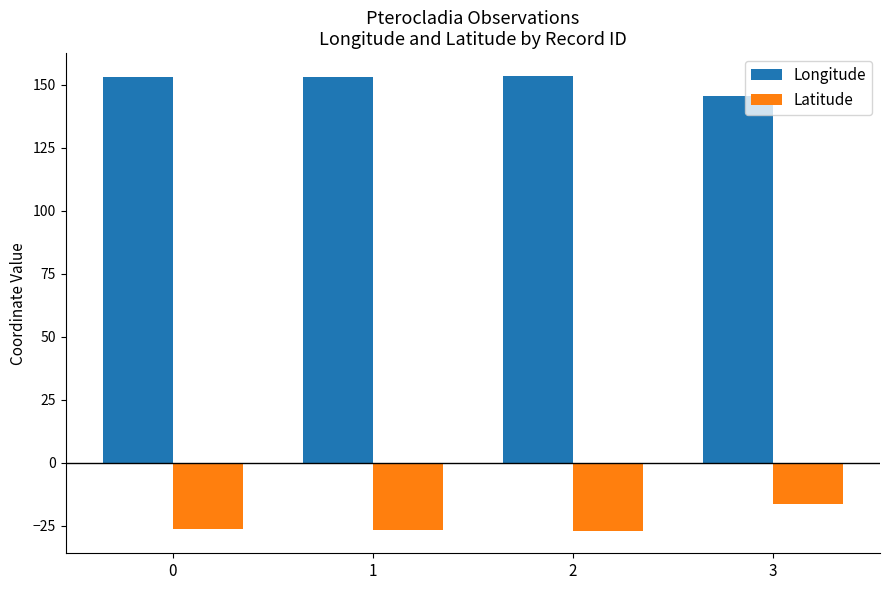

What is the difference between the maximum and minimum values in the Latitude series?

10.6